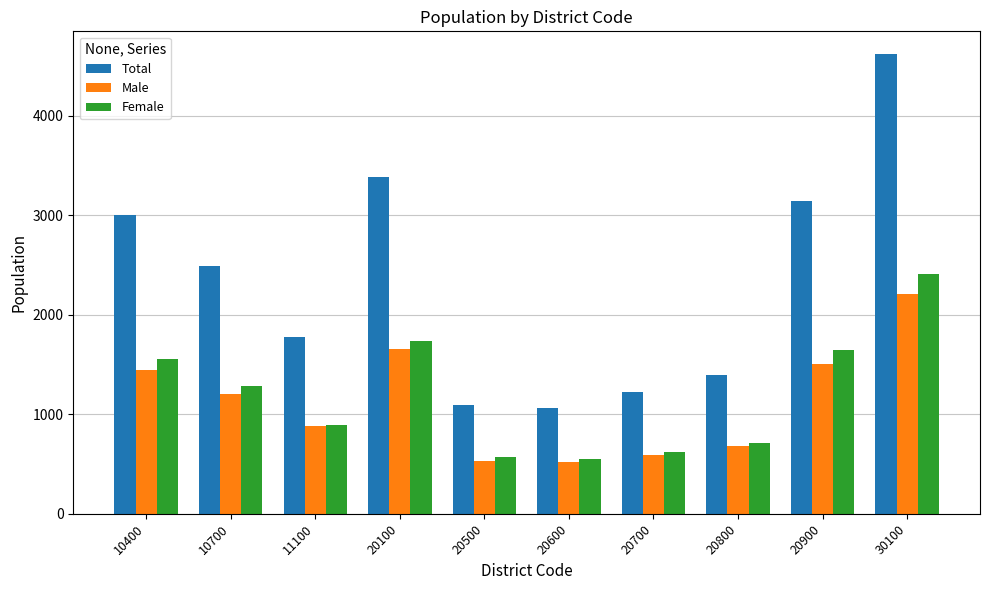

Rank the series by their maximum value, from highest to lowest.

Total, Female, Male